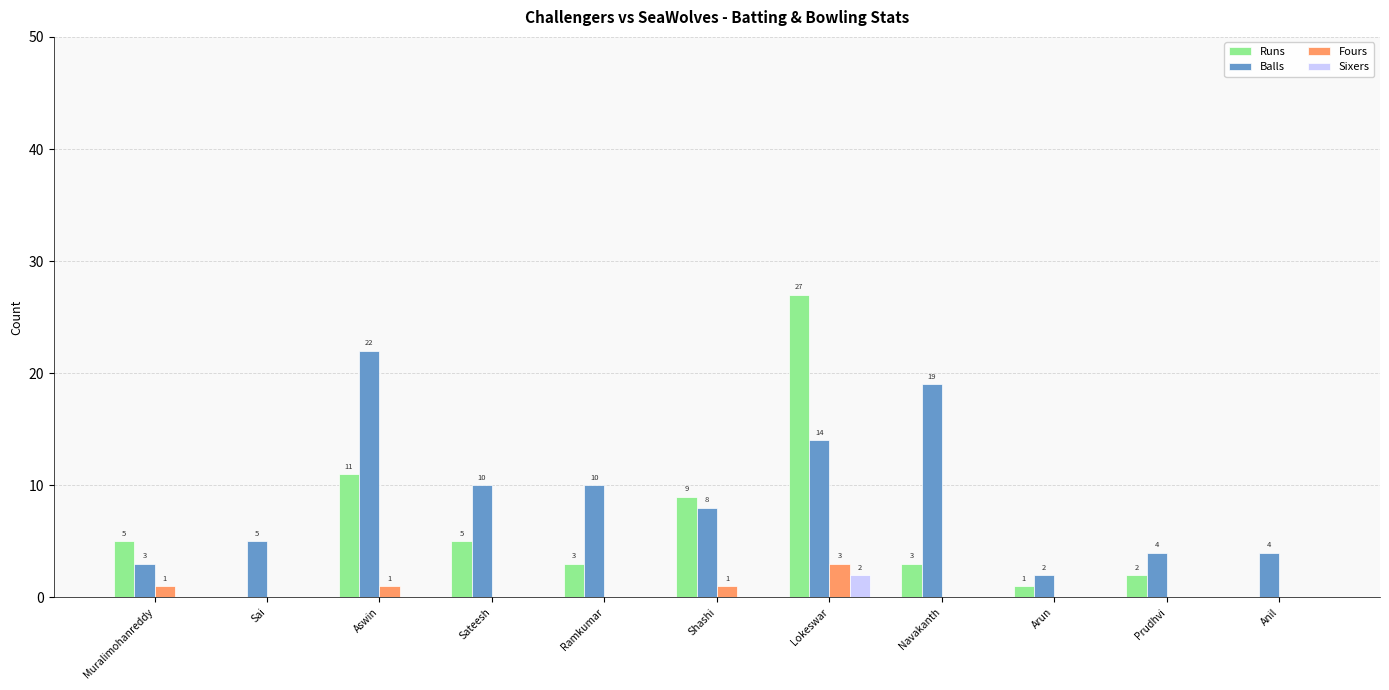

Where does the Runs series first go above 3?

Muralimohanreddy